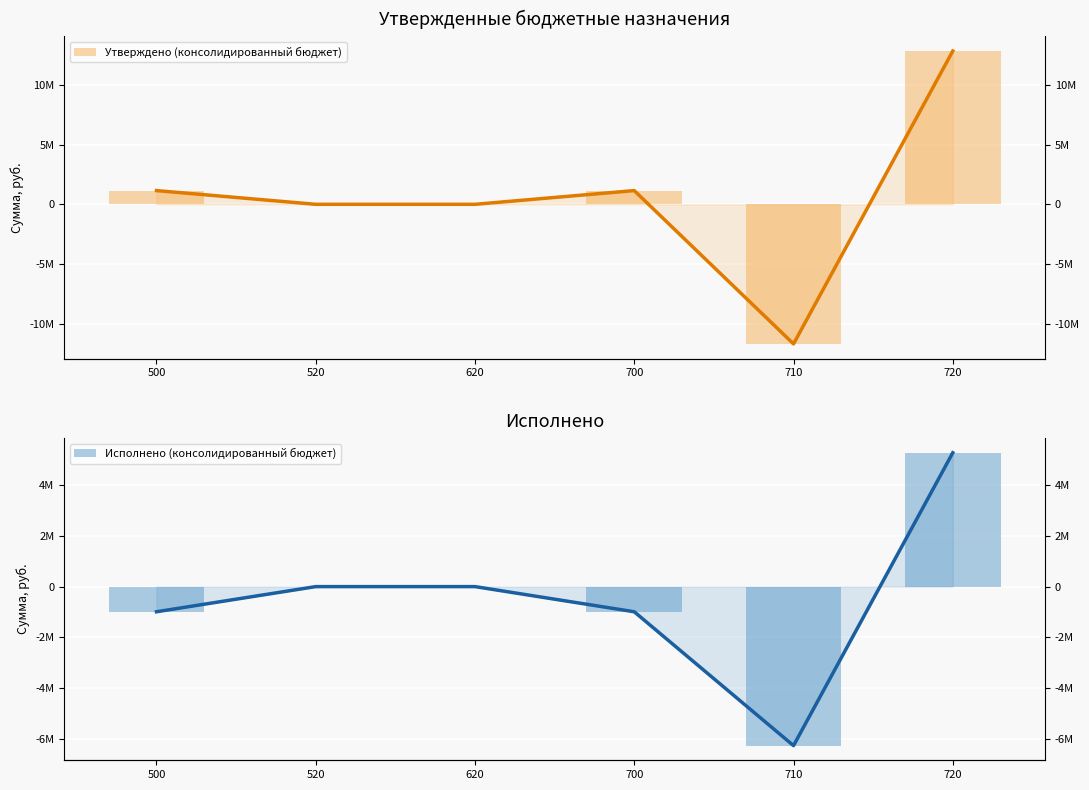

How many data points in Утверждено (консолидированный бюджет) are above 1150000?

1